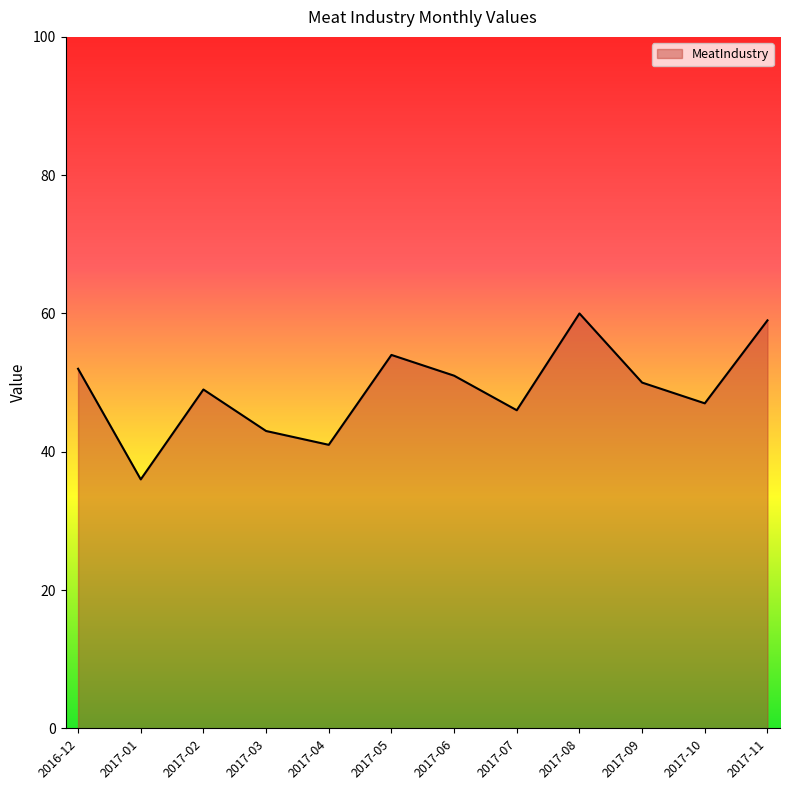

What is the approximate value at 2017-09, to the nearest 5?

50